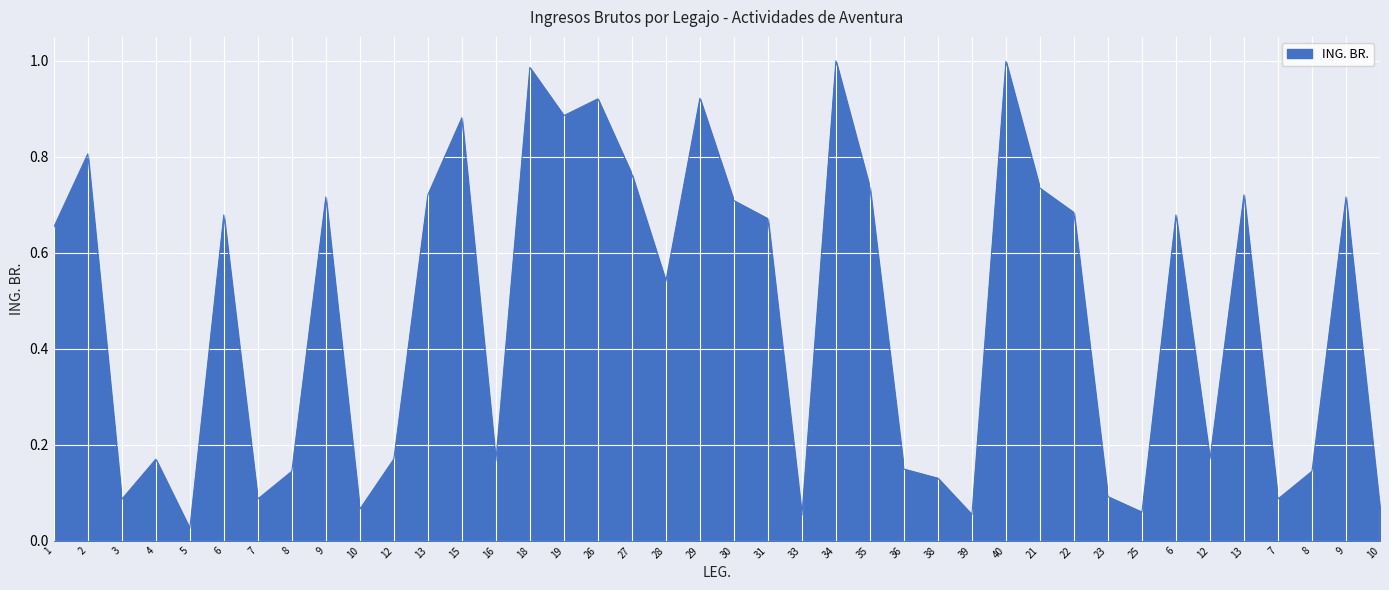

How many lines are shown in the chart?

1